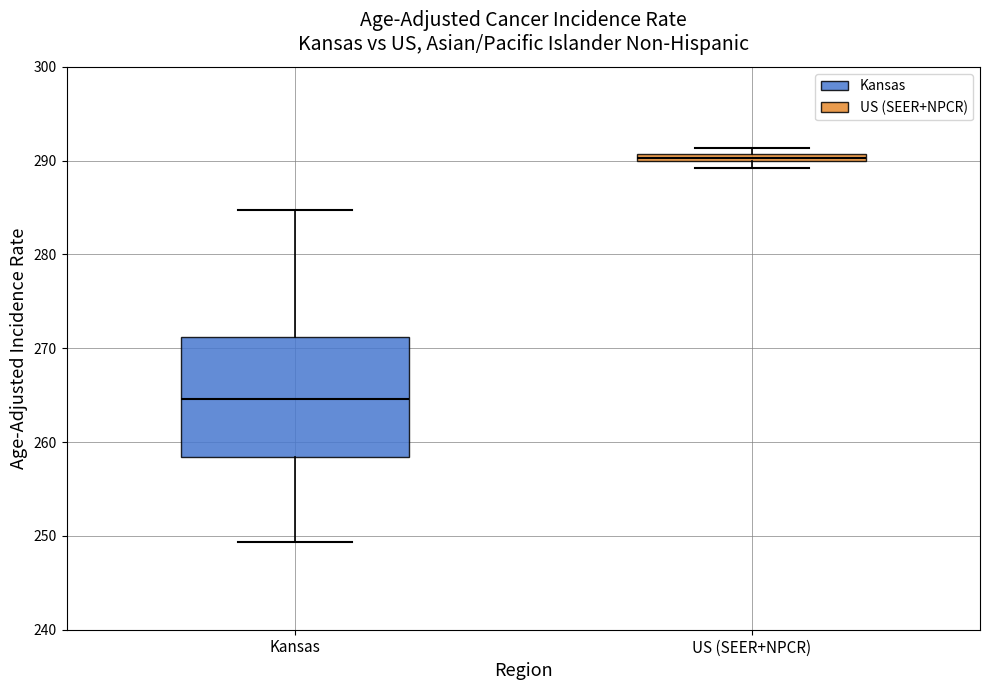

Which box has the highest median line?

US (SEER+NPCR)